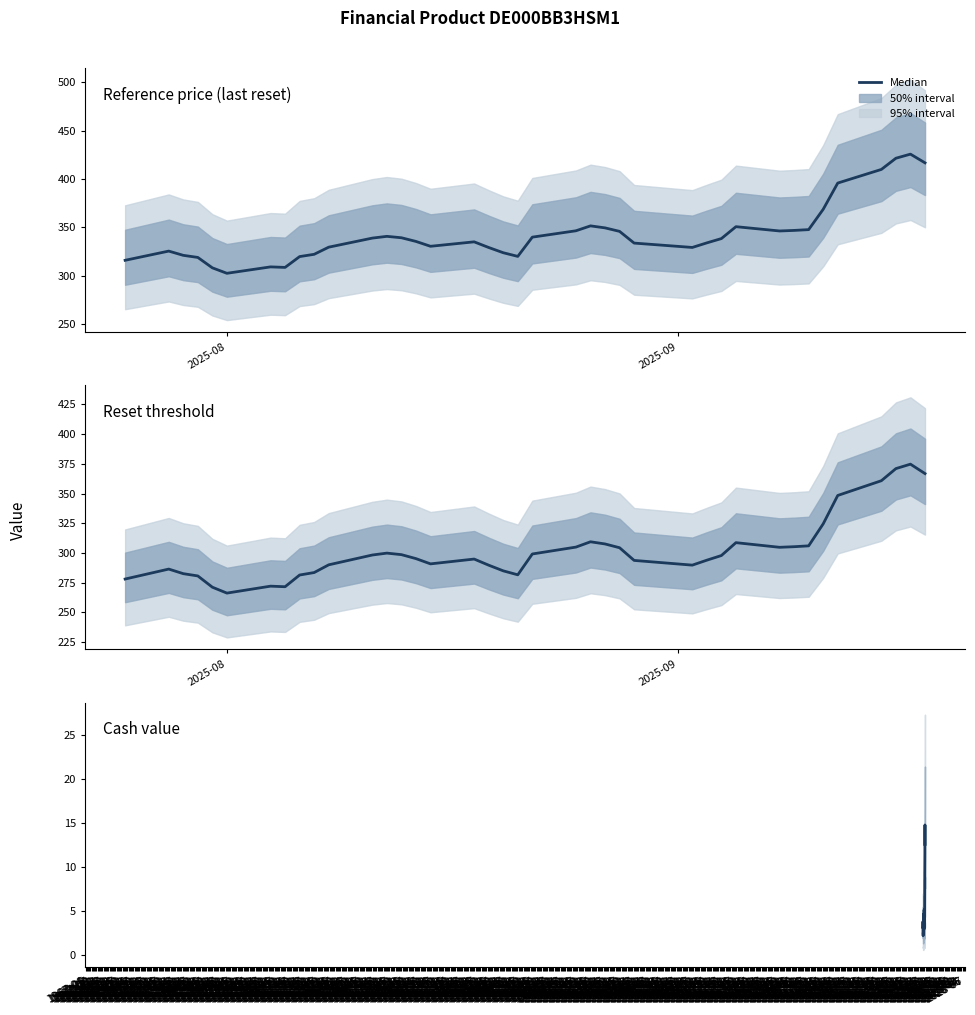

True or false: Reference price (last reset) and Reset threshold intersect in this chart.

False